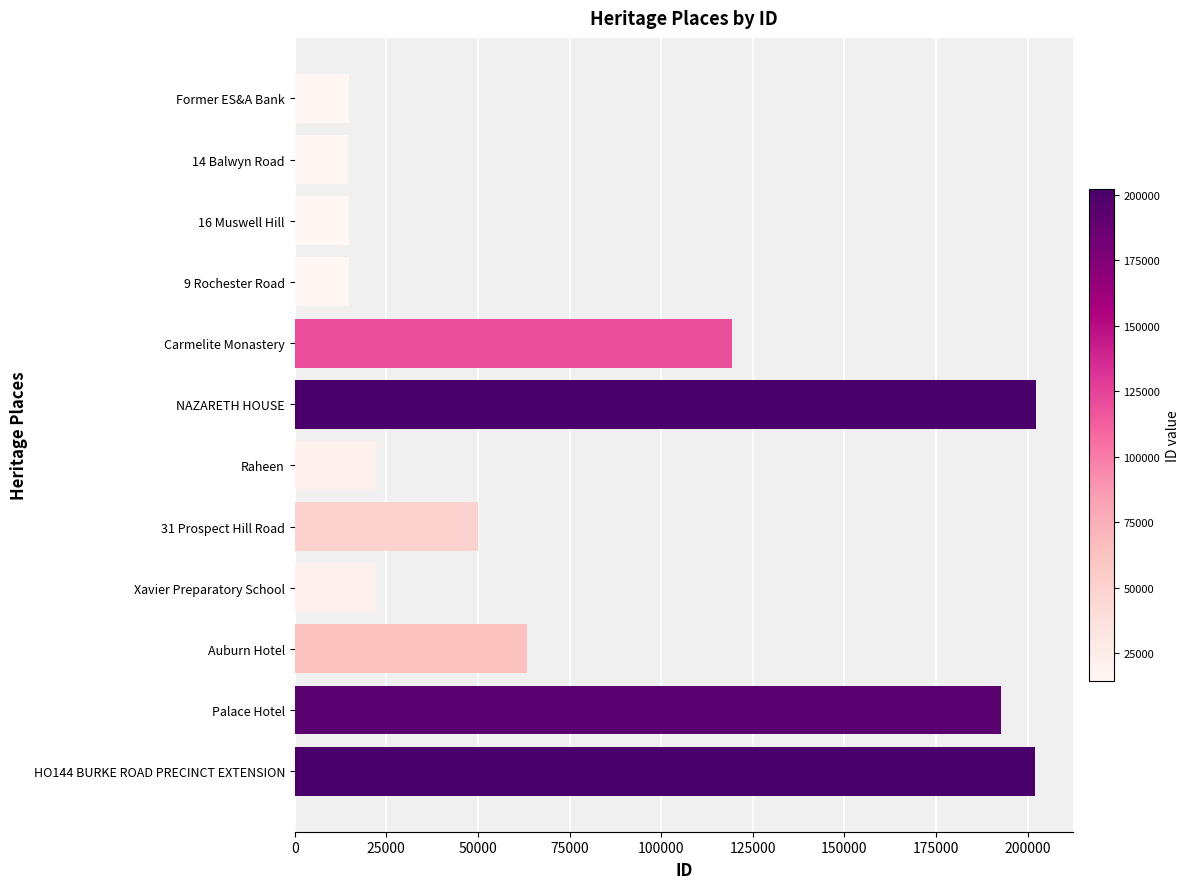

What is the sum of all values?

933865